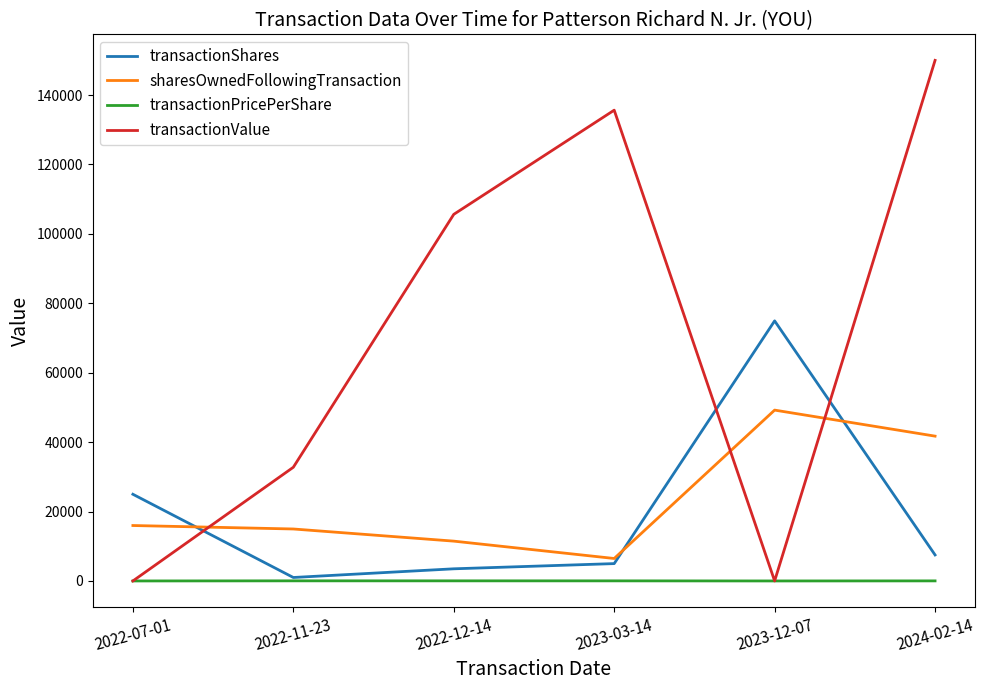

What is the difference between the maximum and minimum values in the transactionShares series?

73940.0